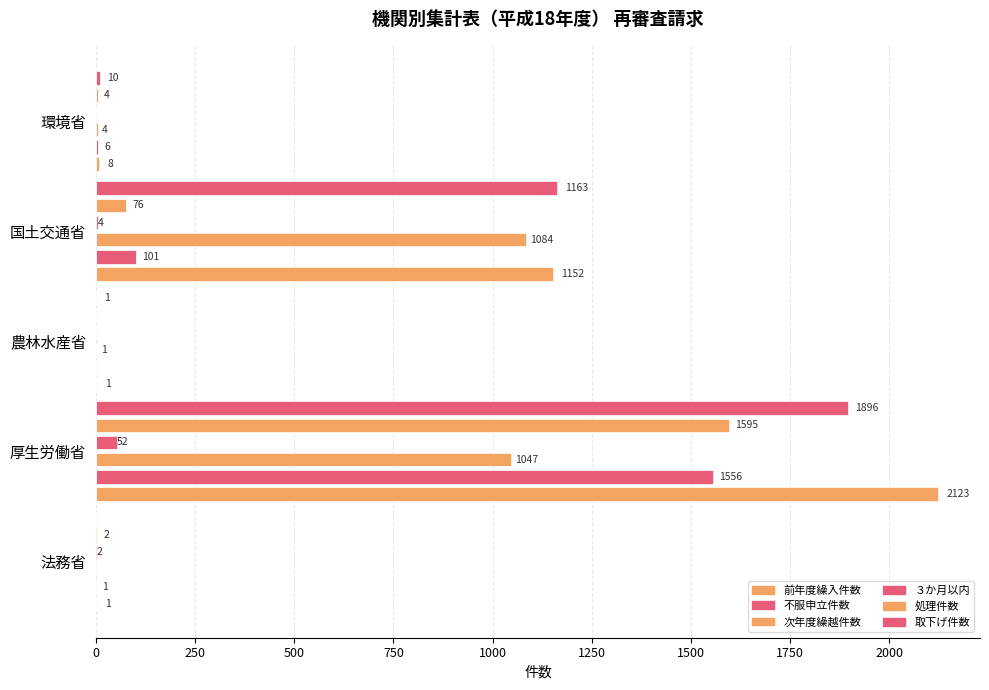

Count the number of categories in the chart.

5